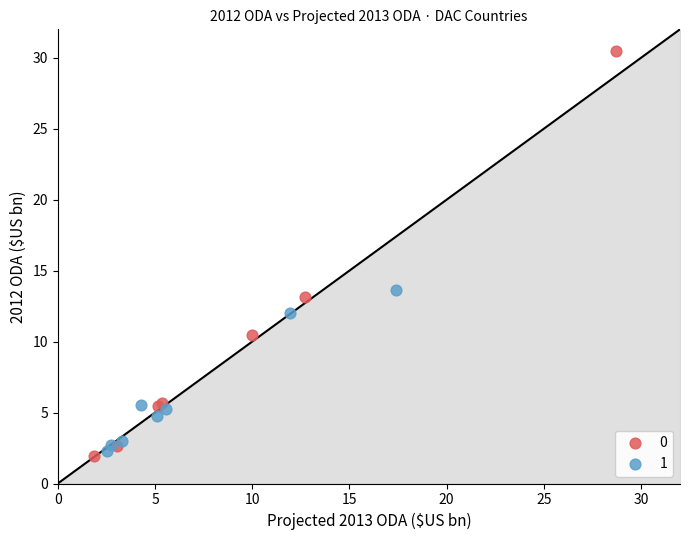

Which series has the largest Y range (max minus min)?

0